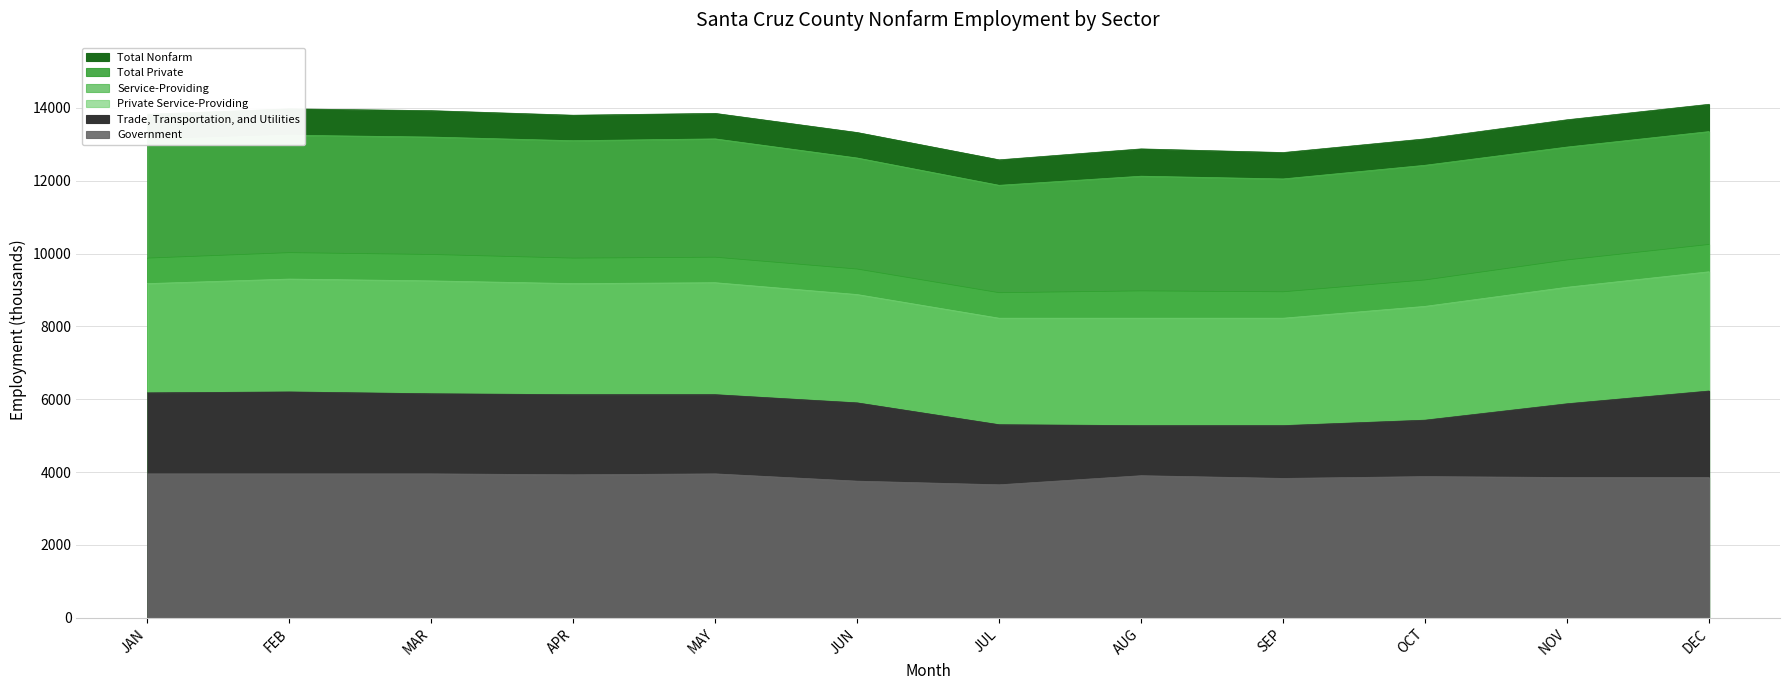

What is the label of the 9th point from the left?

SEP